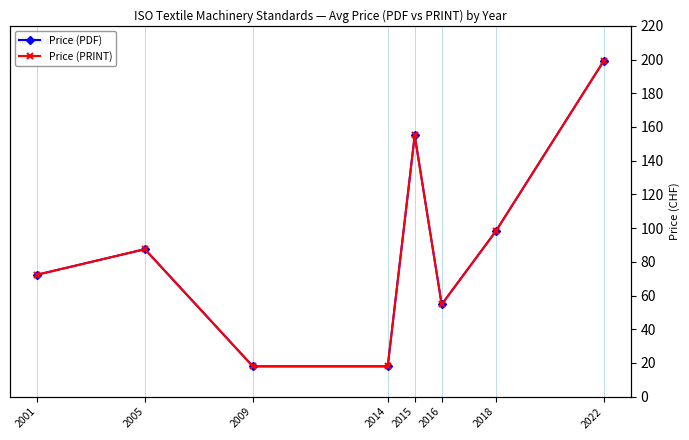

Which series changed the most between 2005 and 2018?

Price (PDF)